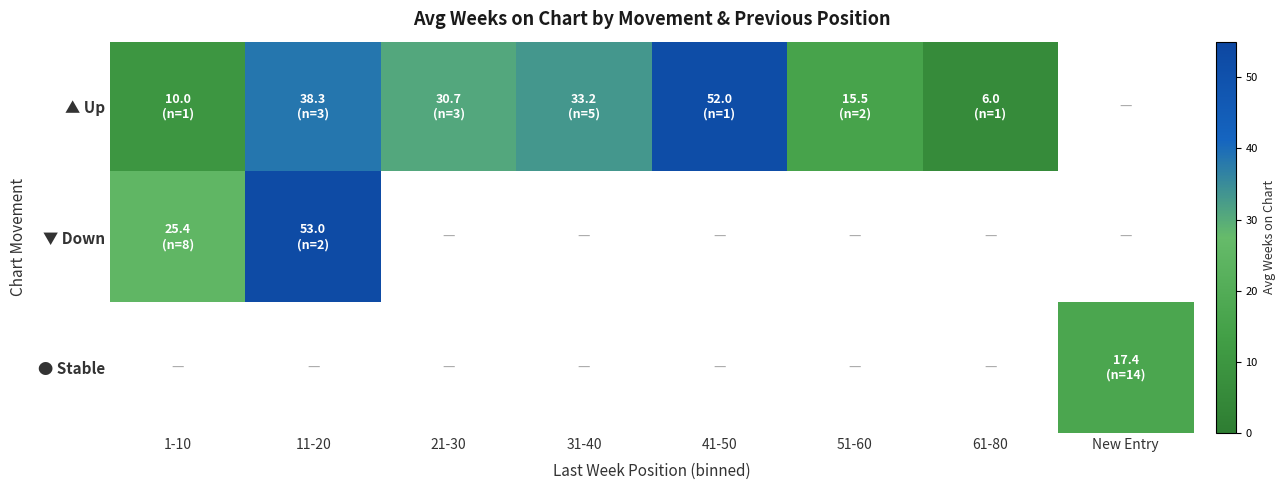

What is the lowest value of the ▲ Up series?

6.0